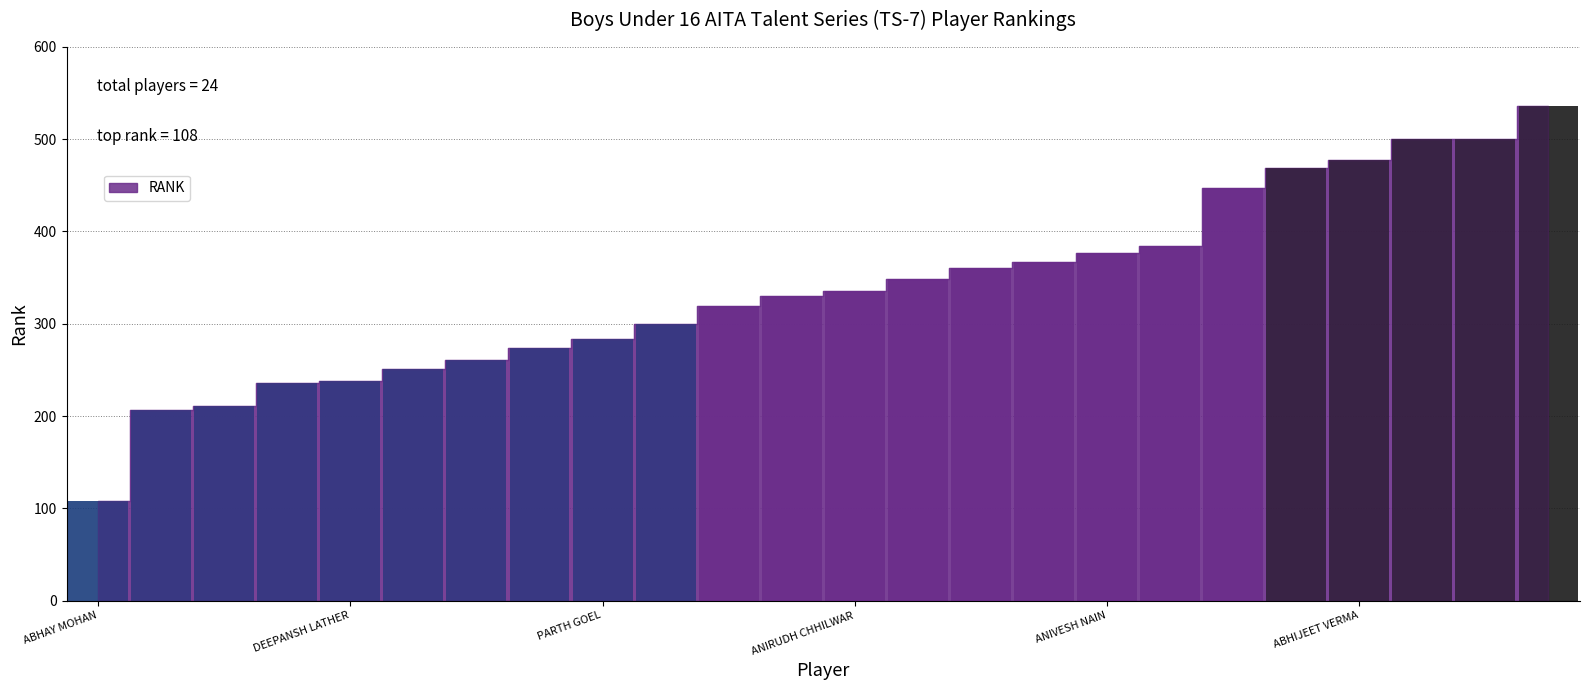

Rank the categories by value from highest to lowest.

PRANAY MITTAL, DHAIRYA CHADHA, AMOL SINGH CHEEMA, ABHIJEET VERMA, ABHIJIT SINGH AULAKH, AKASH SHRINIWASHAN, GURUJOSH SINGH, ANIVESH NAIN, MAHISHMAT KUMAR, ADITYA RATHI, ARYAN THAKUR, ANIRUDH CHHILWAR, SARABJEET SINGH, HIMANSHU SHARMA, SWAMIN SHARMA, PARTH GOEL, SAMRVIR SRAN, SANJEEV RATHI, AMBITIOUS GOLD SMITH, DEEPANSH LATHER, MANKEERAT SINGH BAIDWAN, PRANAV CHOPRA, SIDHARTH GOYAL, ABHAY MOHAN